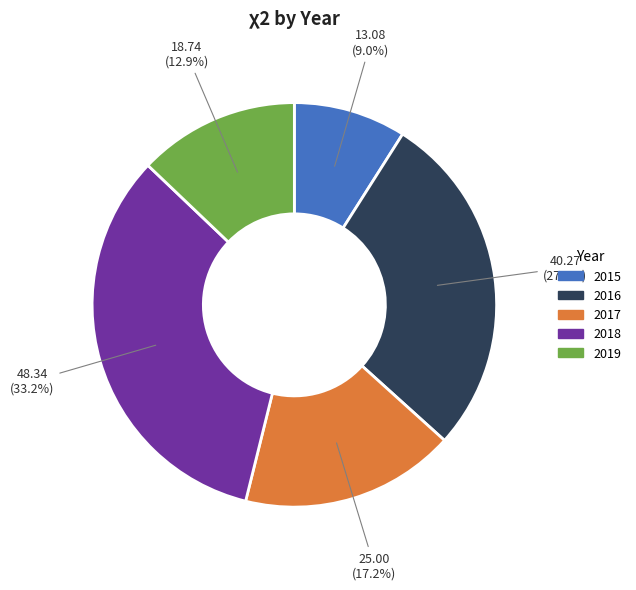

To the nearest percent, what is the combined percentage of 2018 and 2016?

61%